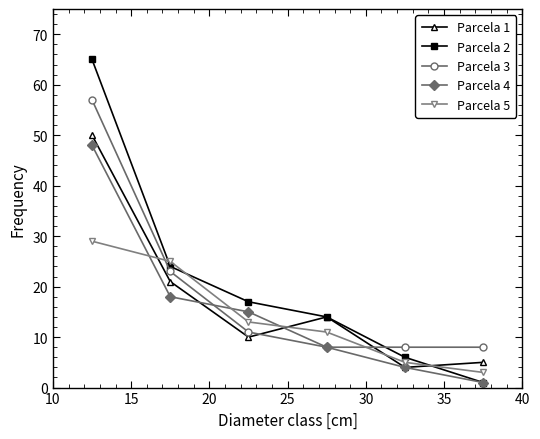

Reading left to right, list all the values displayed in this chart.

Parcela 1: 50	21	10	14	4	5
Parcela 2: 65	24	17	14	6	1
Parcela 3: 57	23	11	8	8	8
Parcela 4: 48	18	15	8	4	1
Parcela 5: 29	25	13	11	5	3